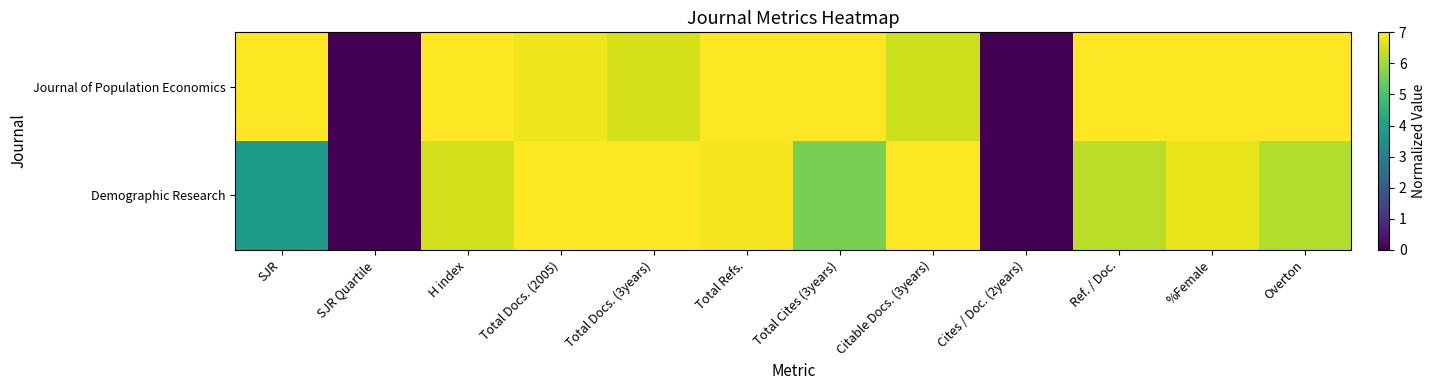

Which series has the largest range (max minus min)?

Journal of Population Economics